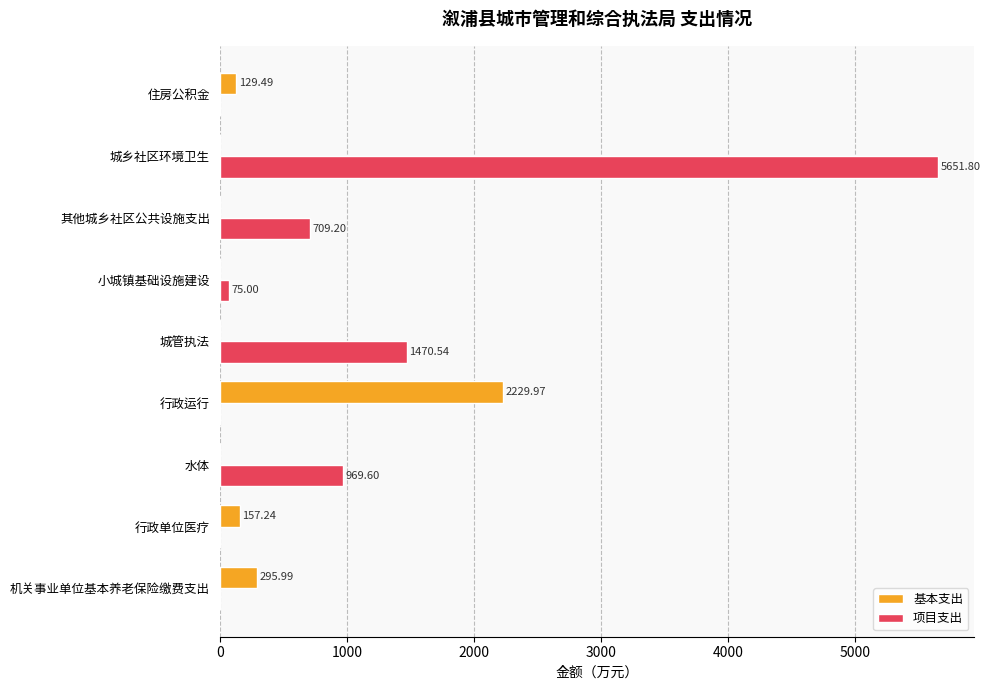

At which category is the sum across all series the highest?

城乡社区环境卫生